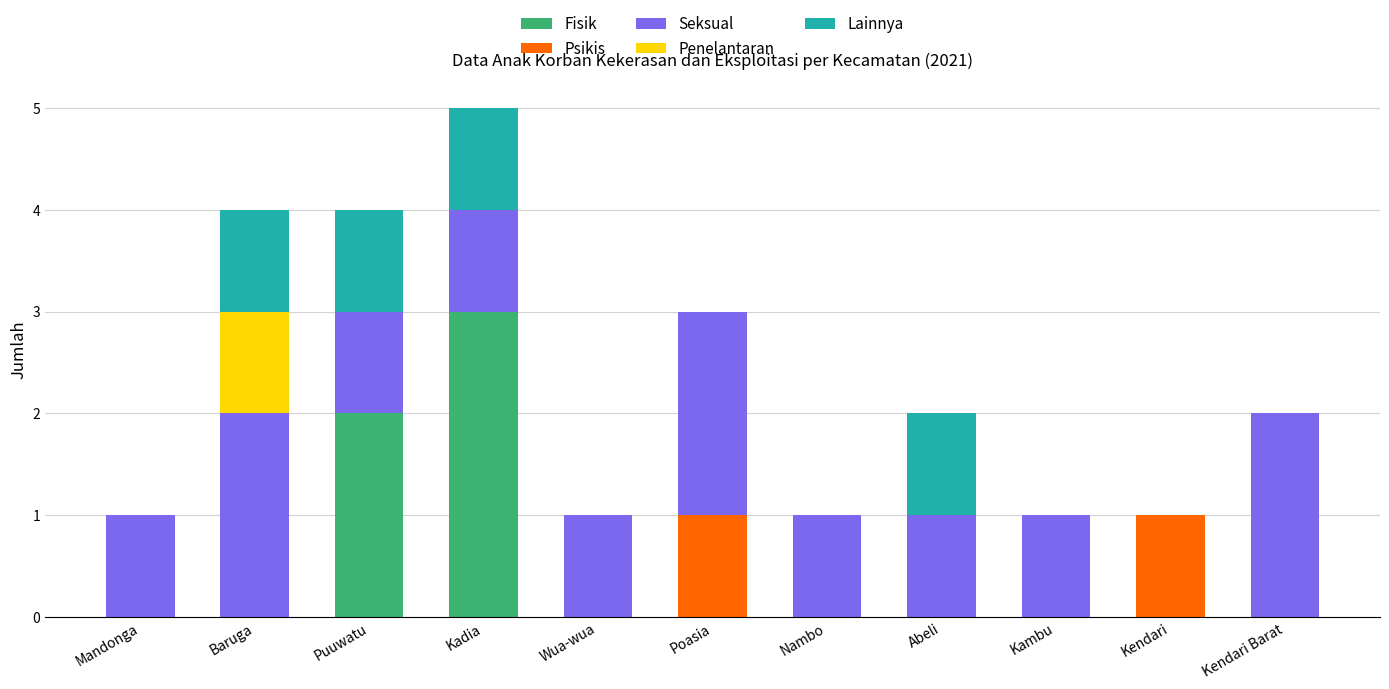

At which category is the sum across all series the highest?

Kadia